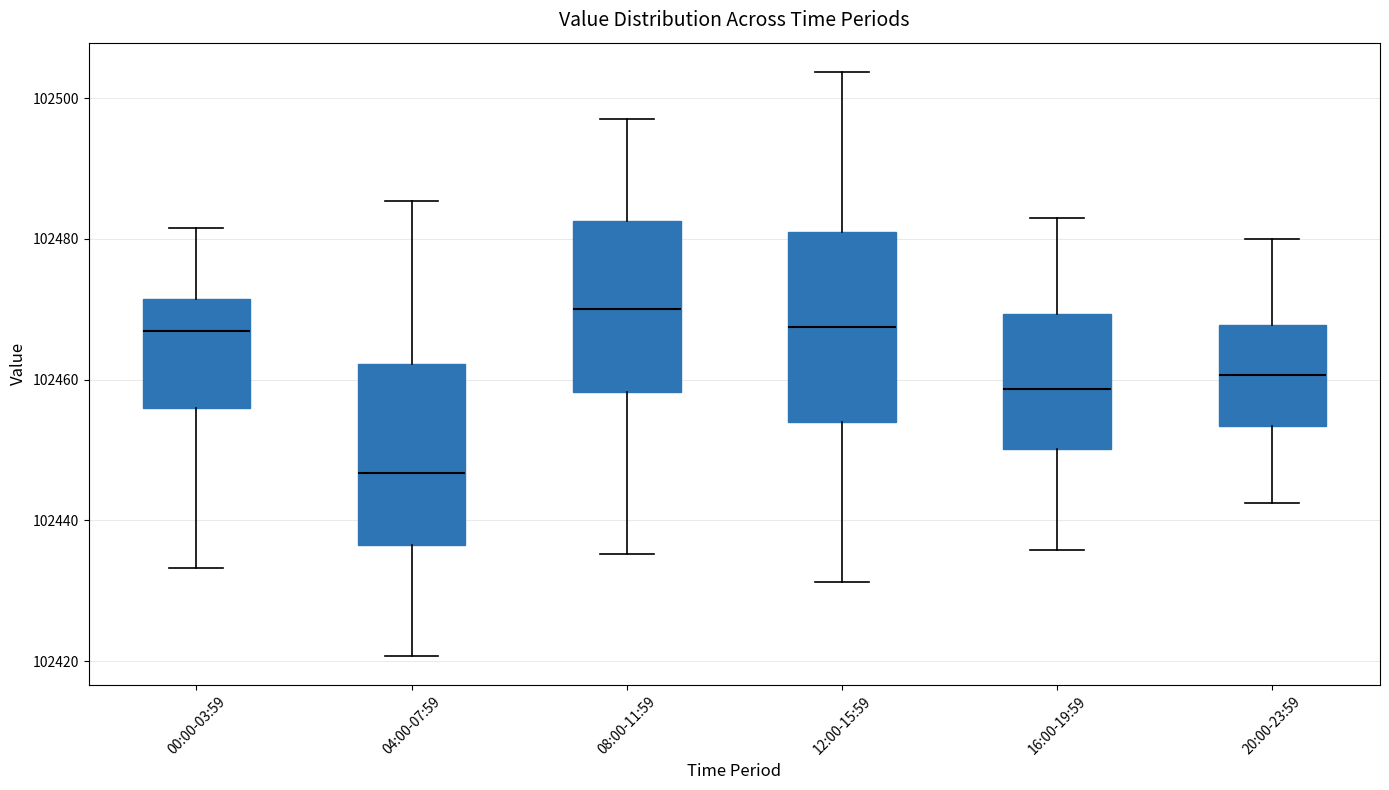

Which box's median line is the highest?

08:00-11:59